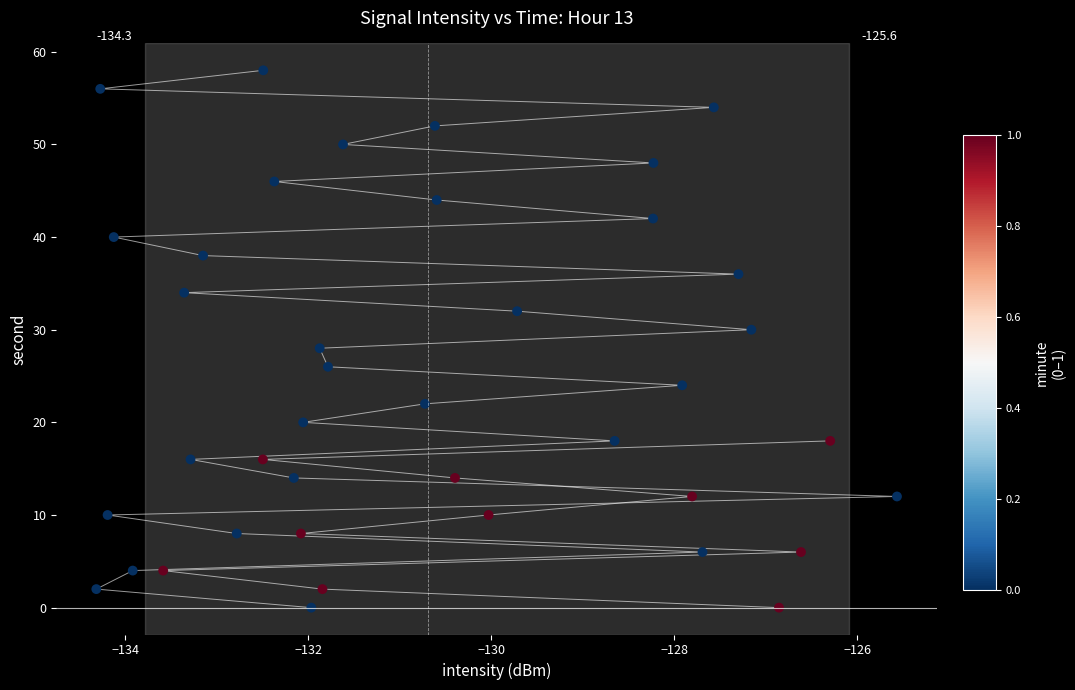

What is the range of Y values (max minus min)?

58